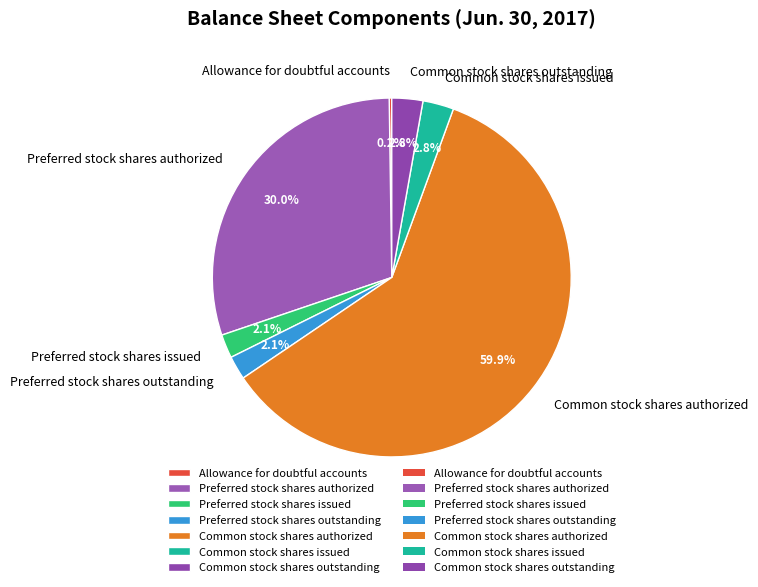

What percentage is the Preferred stock shares issued slice, to the nearest percent?

2%